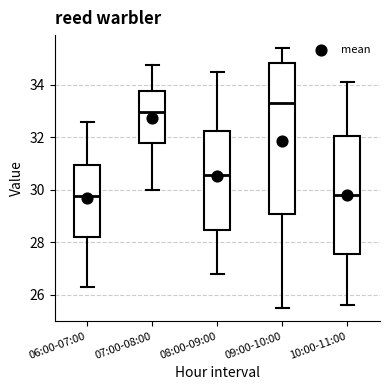

Where is the lower edge of the box for 07:00-08:00 on the y-axis? The values are not printed on the chart, so give them approximately, as read against the axis.

31.8